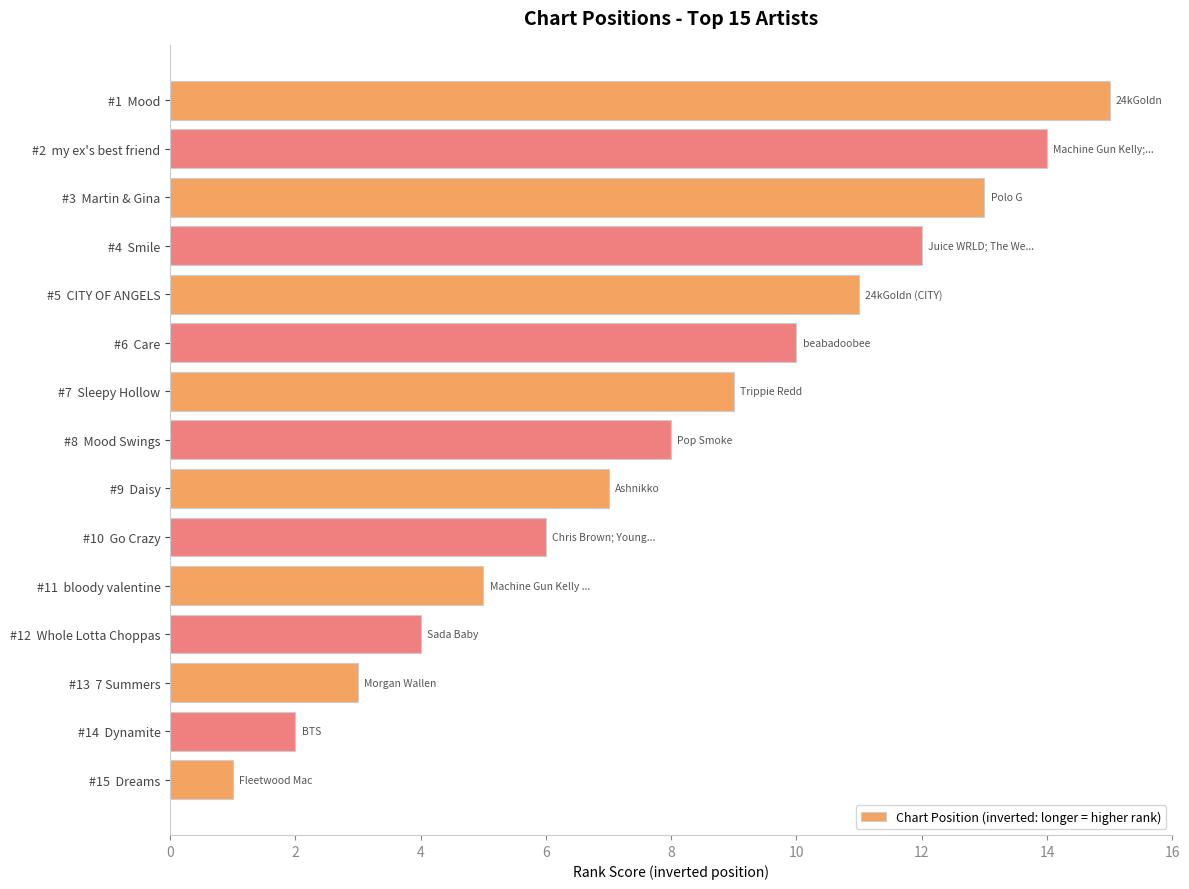

The value at #8  Mood Swings is 14. True or false?

False